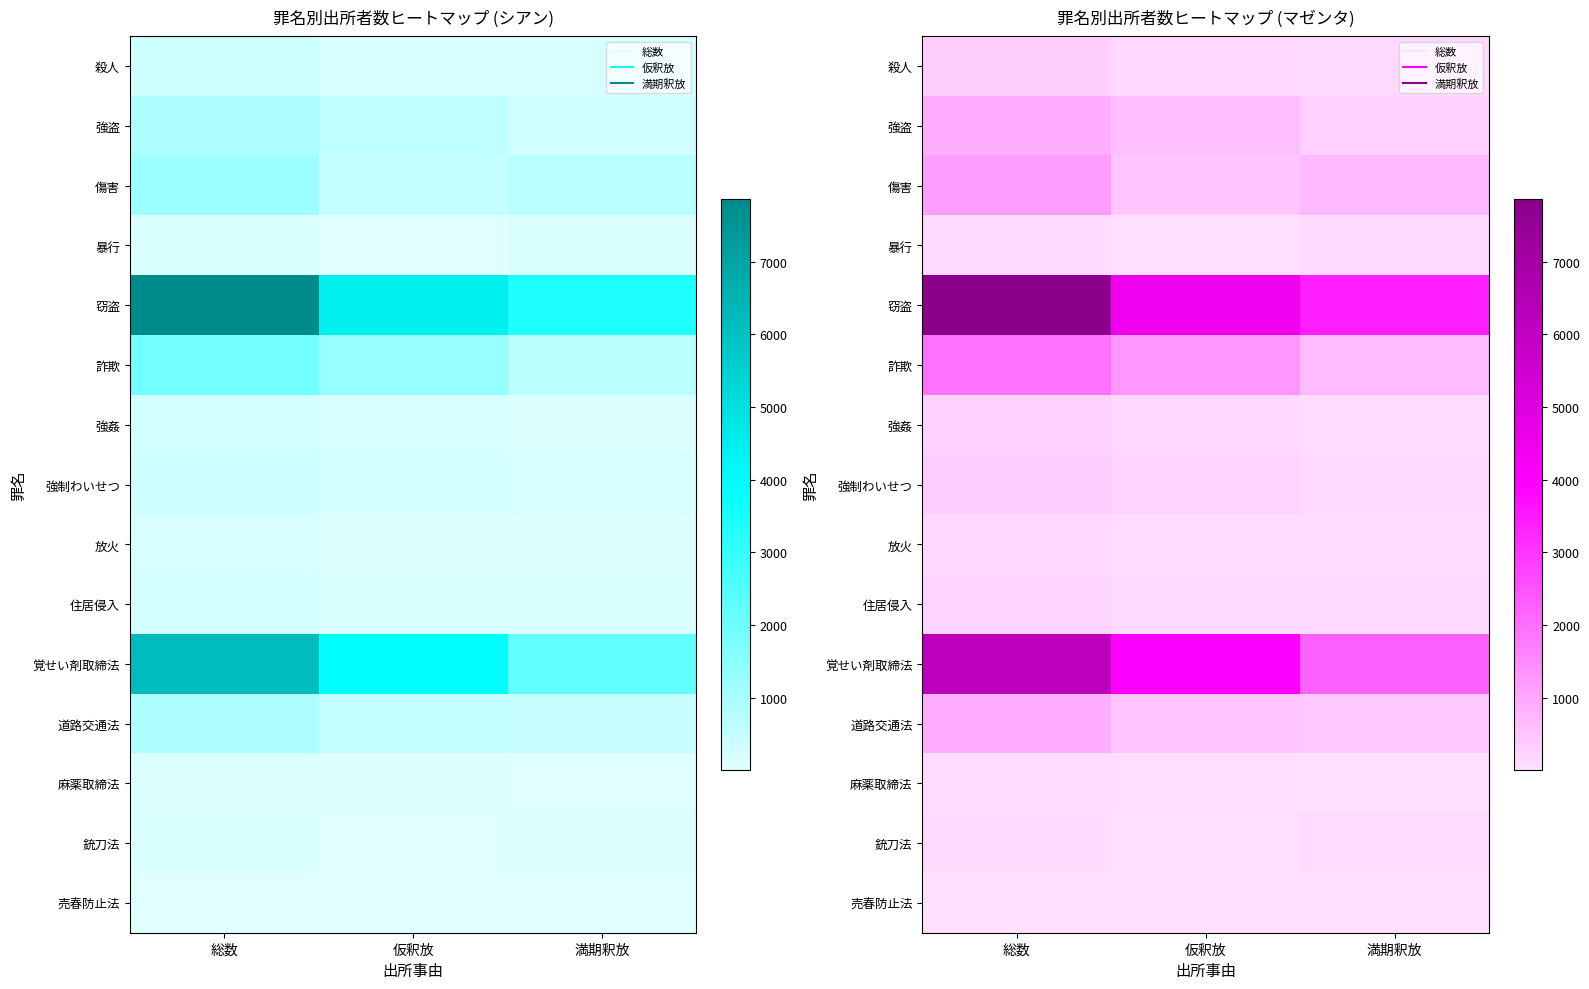

At which category is the sum across all series the highest?

総数